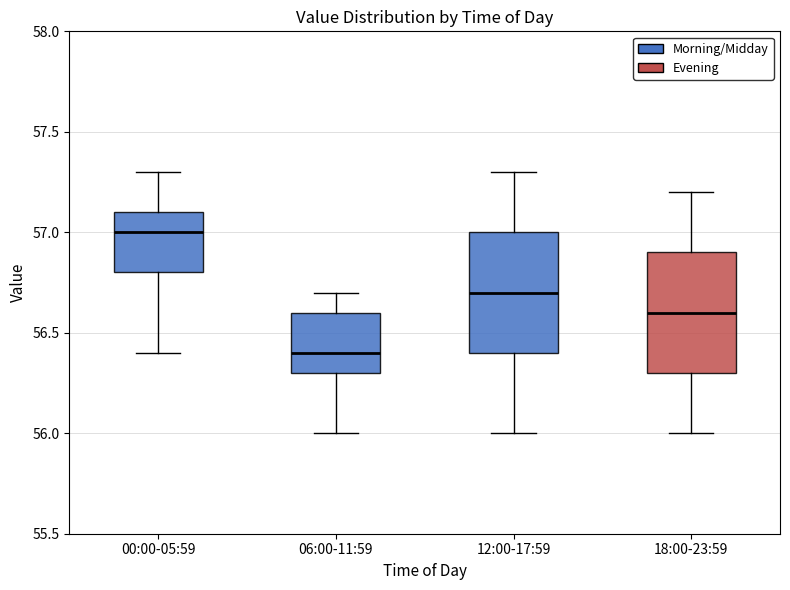

Where does the lower whisker of the box for 06:00-11:59 end on the y-axis? The values are not printed on the chart, so give them approximately, as read against the axis.

56.0